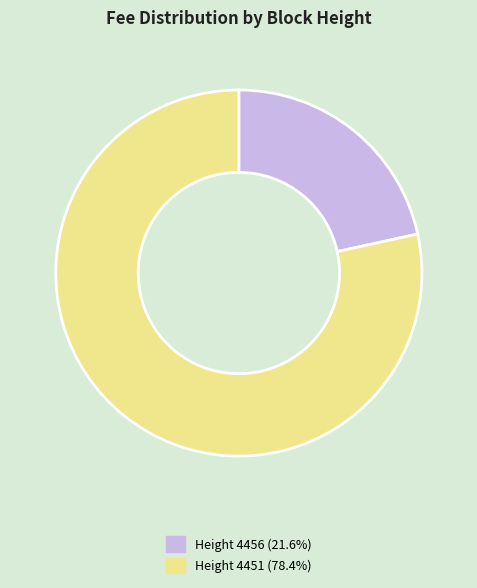

Is there a majority slice in this chart?

Yes